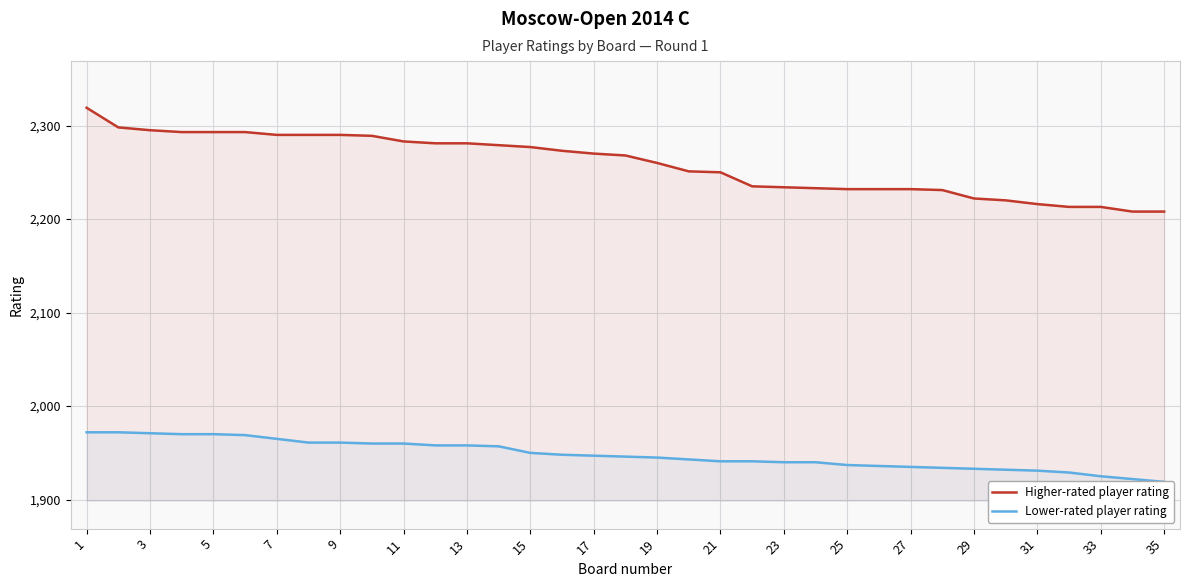

Which category has the highest value across all series?

1